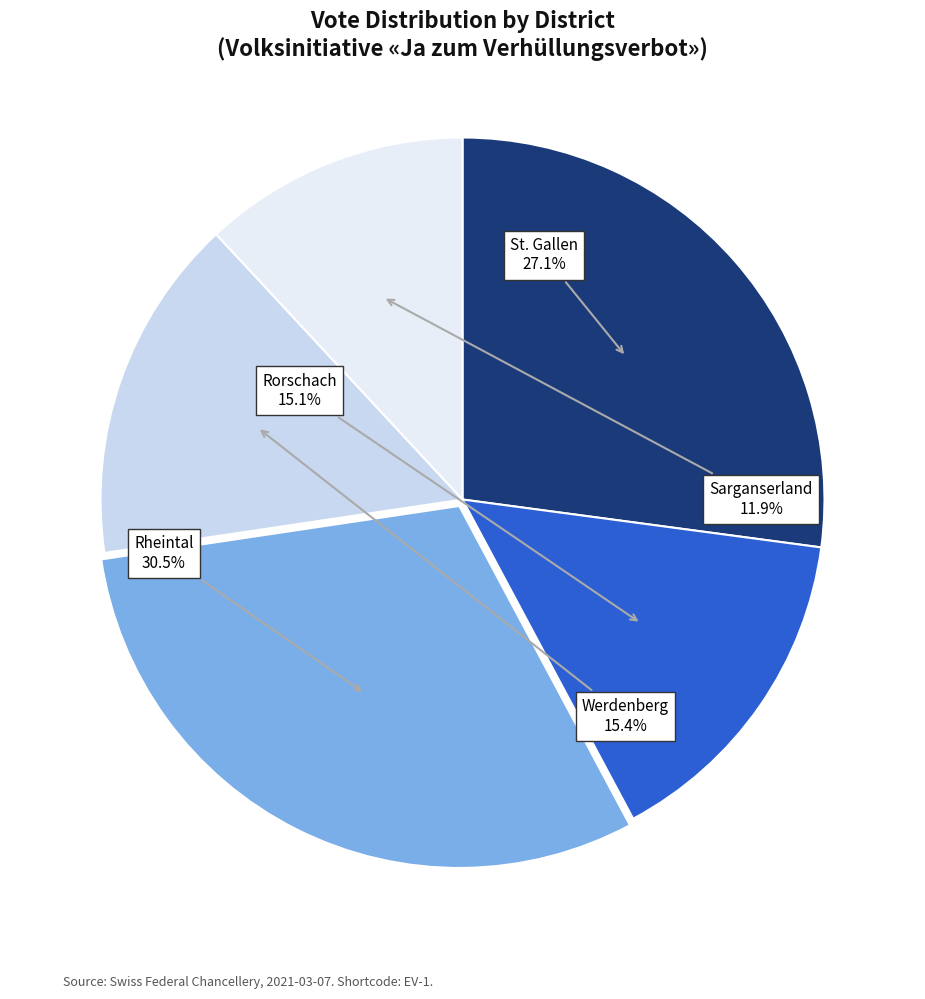

What is the ratio of the value at Werdenberg to the value at Rheintal?

0.5